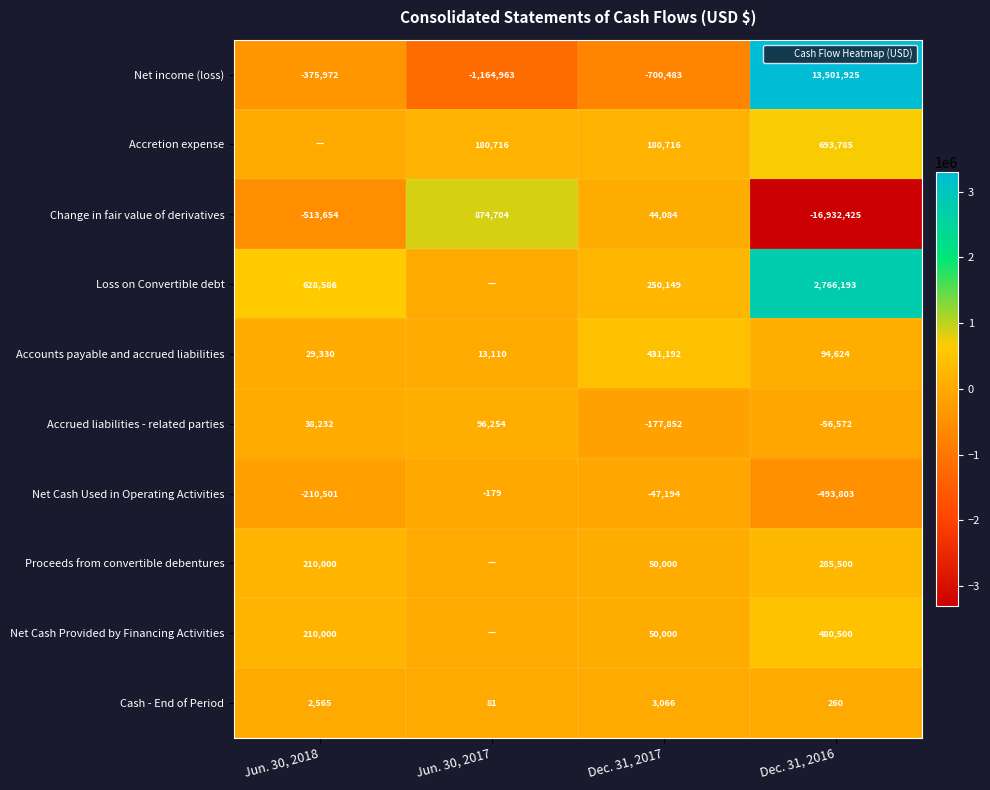

True or false: Accounts payable and accrued liabilities has a value of 29330 at Jun. 30, 2018.

True